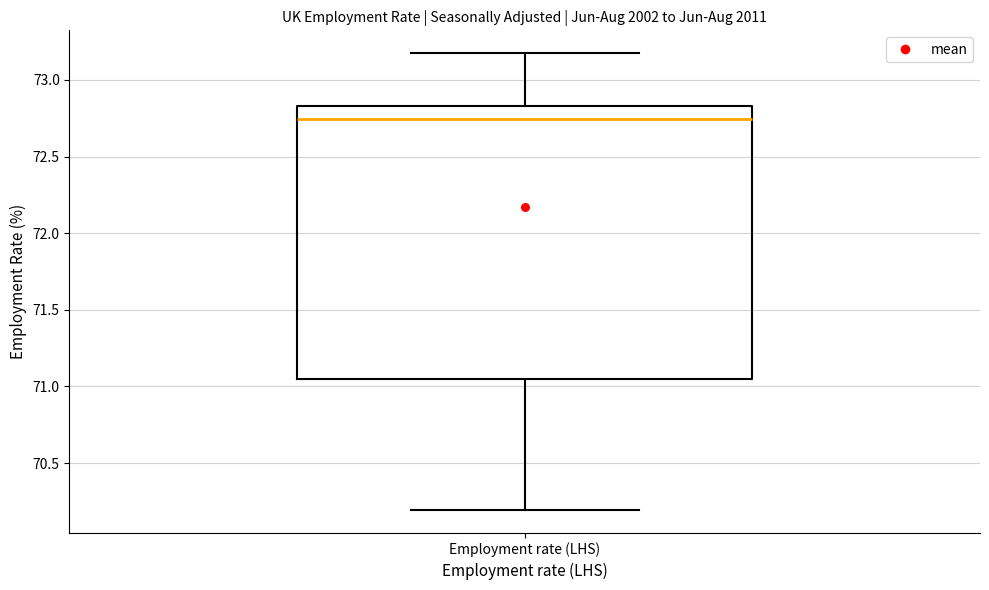

Where does the lower whisker of the box for Employment rate (LHS) end on the y-axis? The values are not printed on the chart, so give them approximately, as read against the axis.

70.20